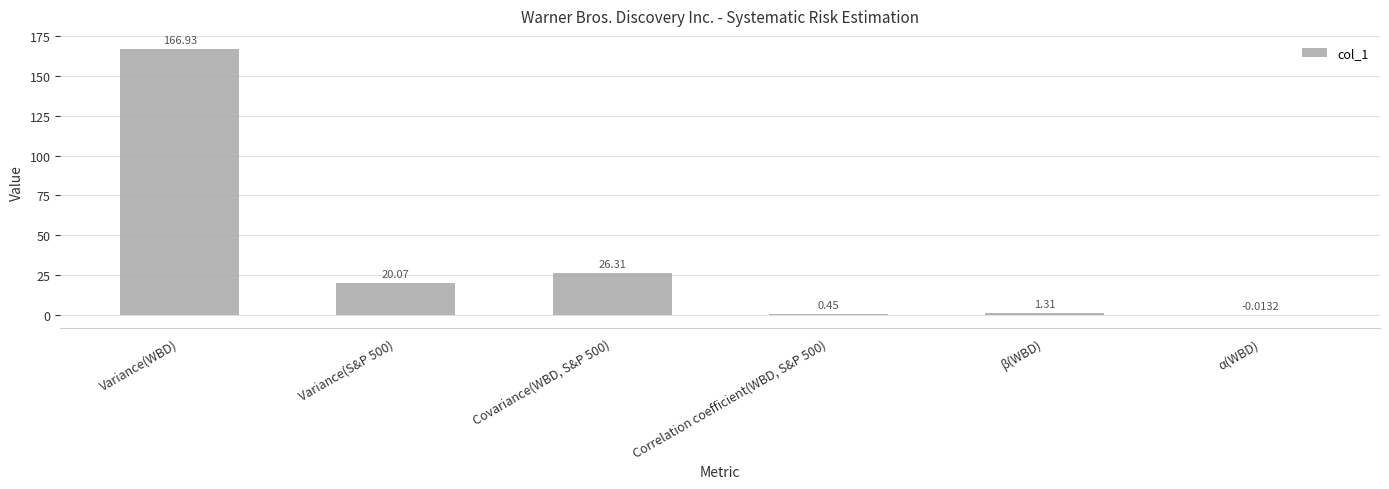

Which label corresponds to the largest value in the chart?

Variance(WBD)